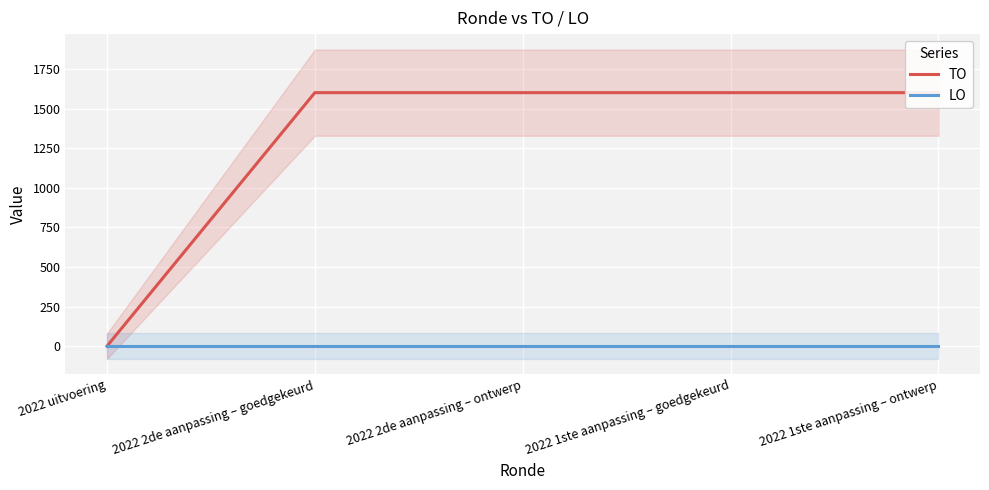

Which category has the highest value in the LO series?

2022 uitvoering